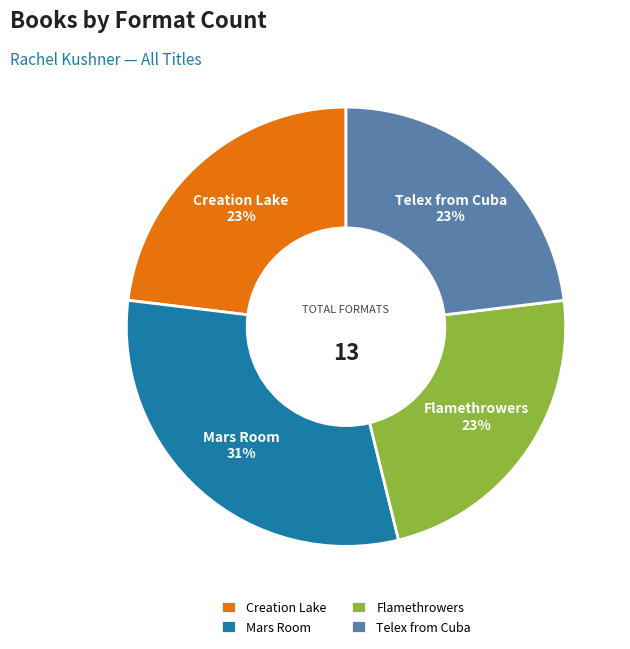

To the nearest percent, what is the average slice percentage?

25%